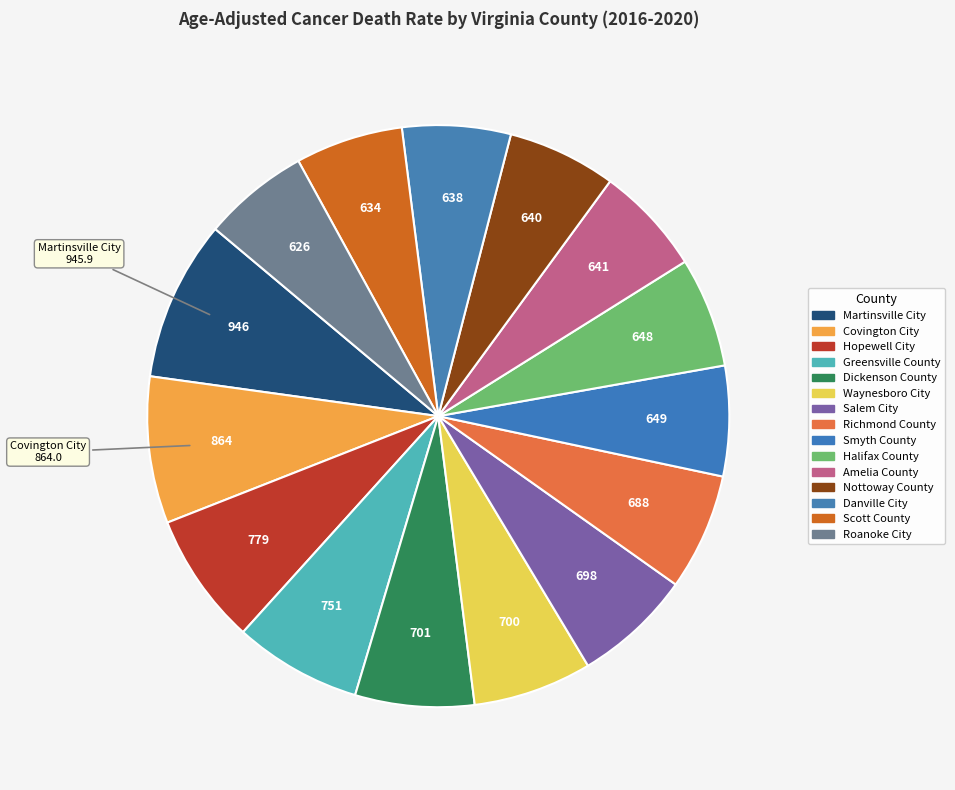

To the nearest percent, what portion does Greensville County represent?

7%